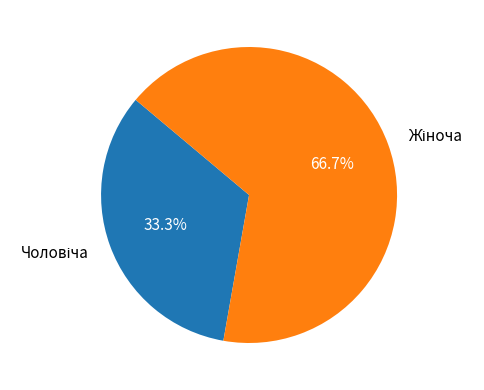

Is there a majority slice in this chart?

Yes